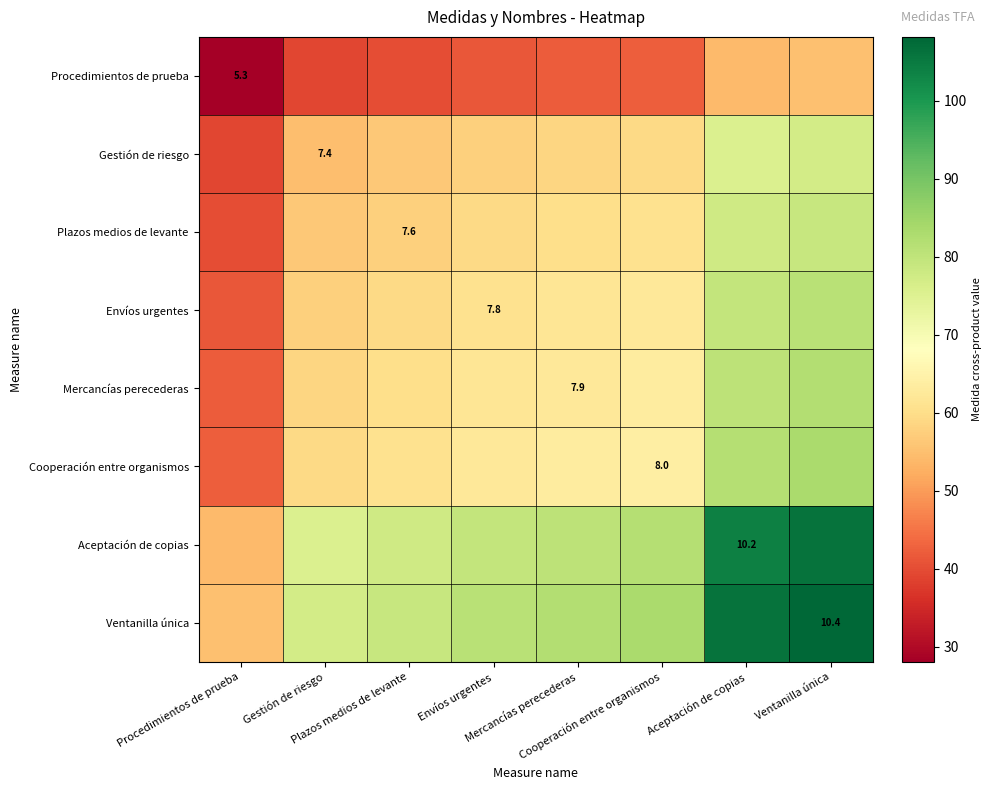

Which label corresponds to the largest value in the chart?

Ventanilla única